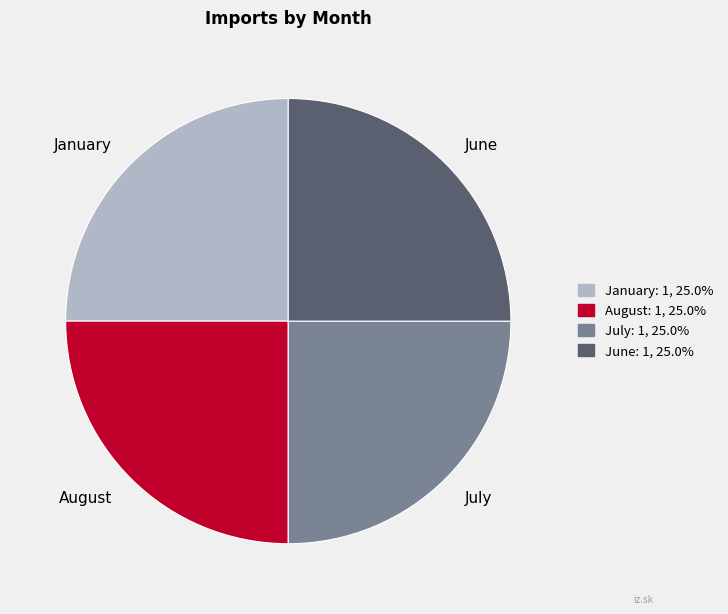

Is July the majority of the pie?

No